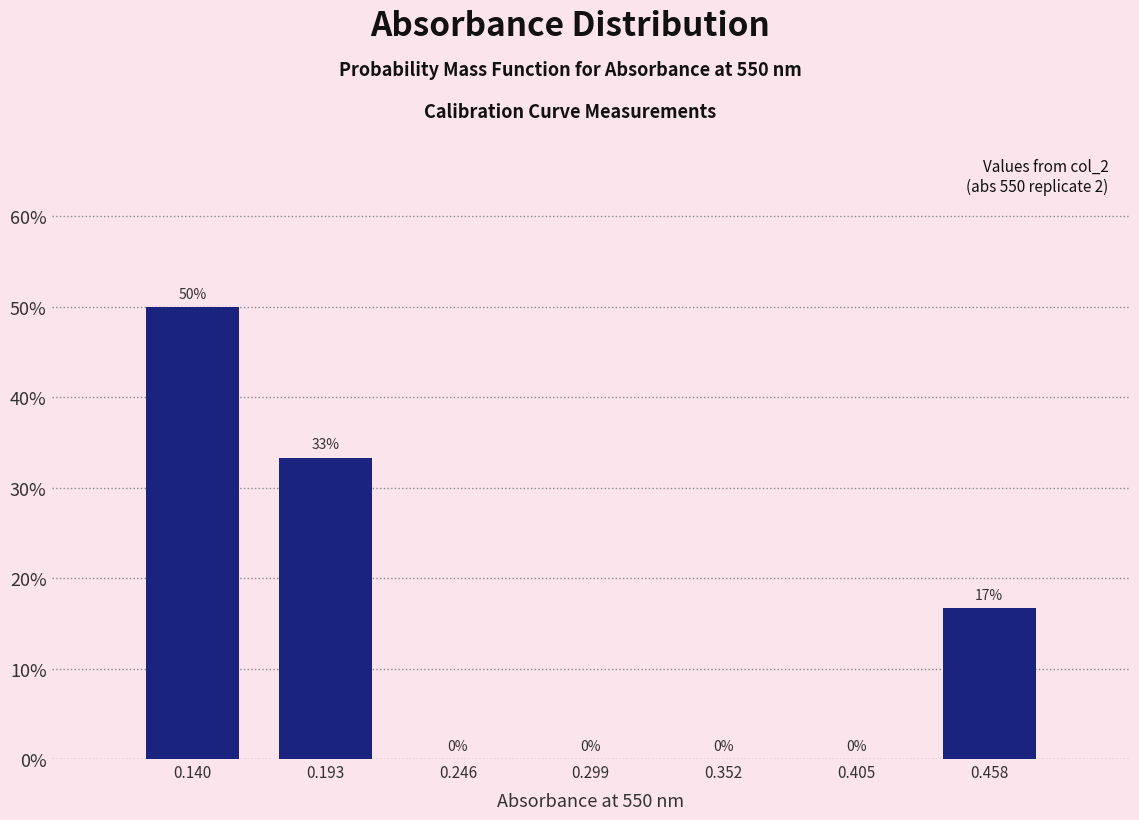

Over which range of the x-axis is the bar tallest?

0.11 to 0.17